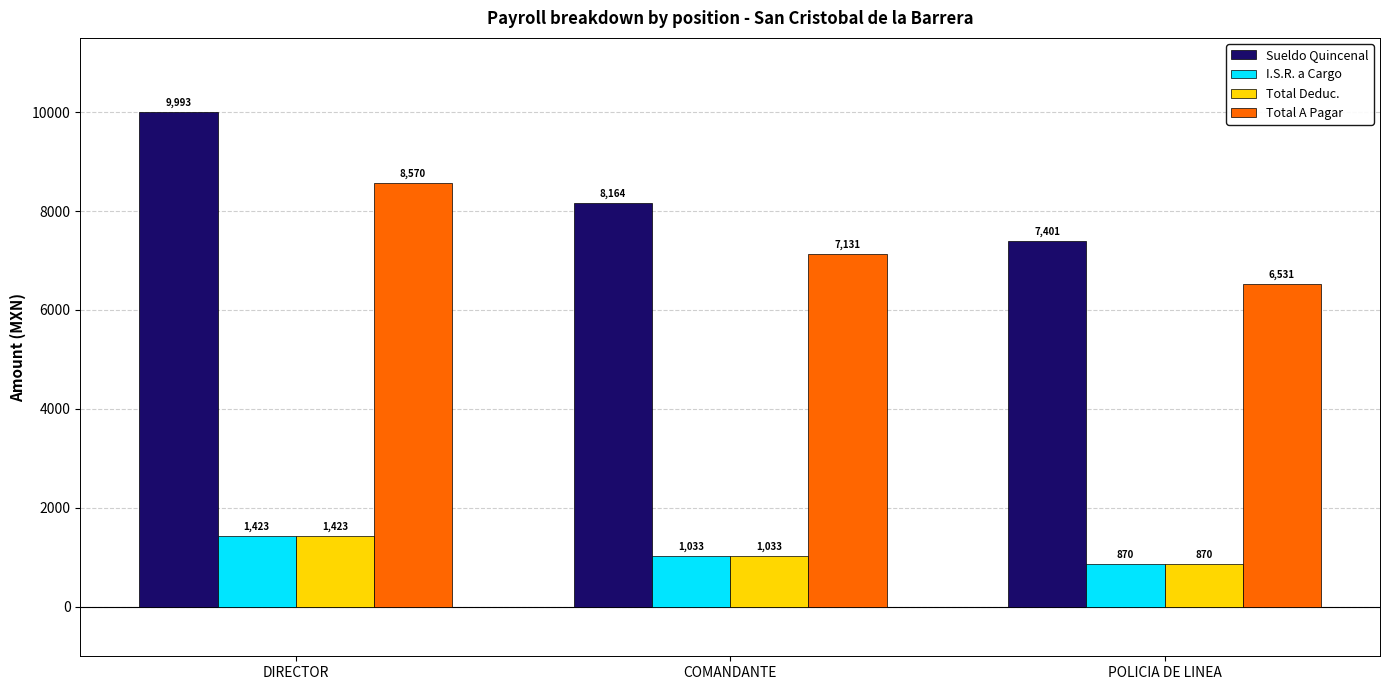

Where does the Sueldo Quincenal series first go above 8164?

DIRECTOR